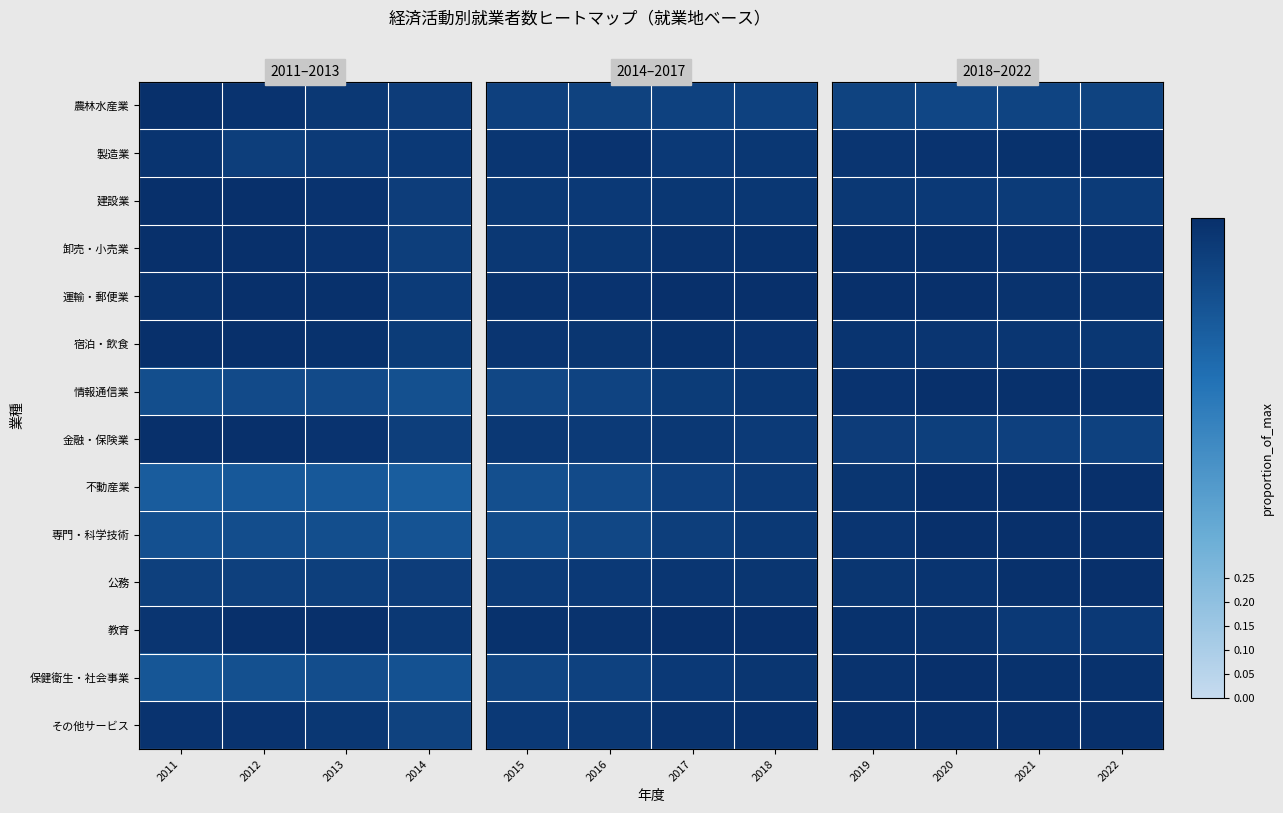

True or false: 保健衛生・社会事業 has a value of 1.3 at 2021.

False